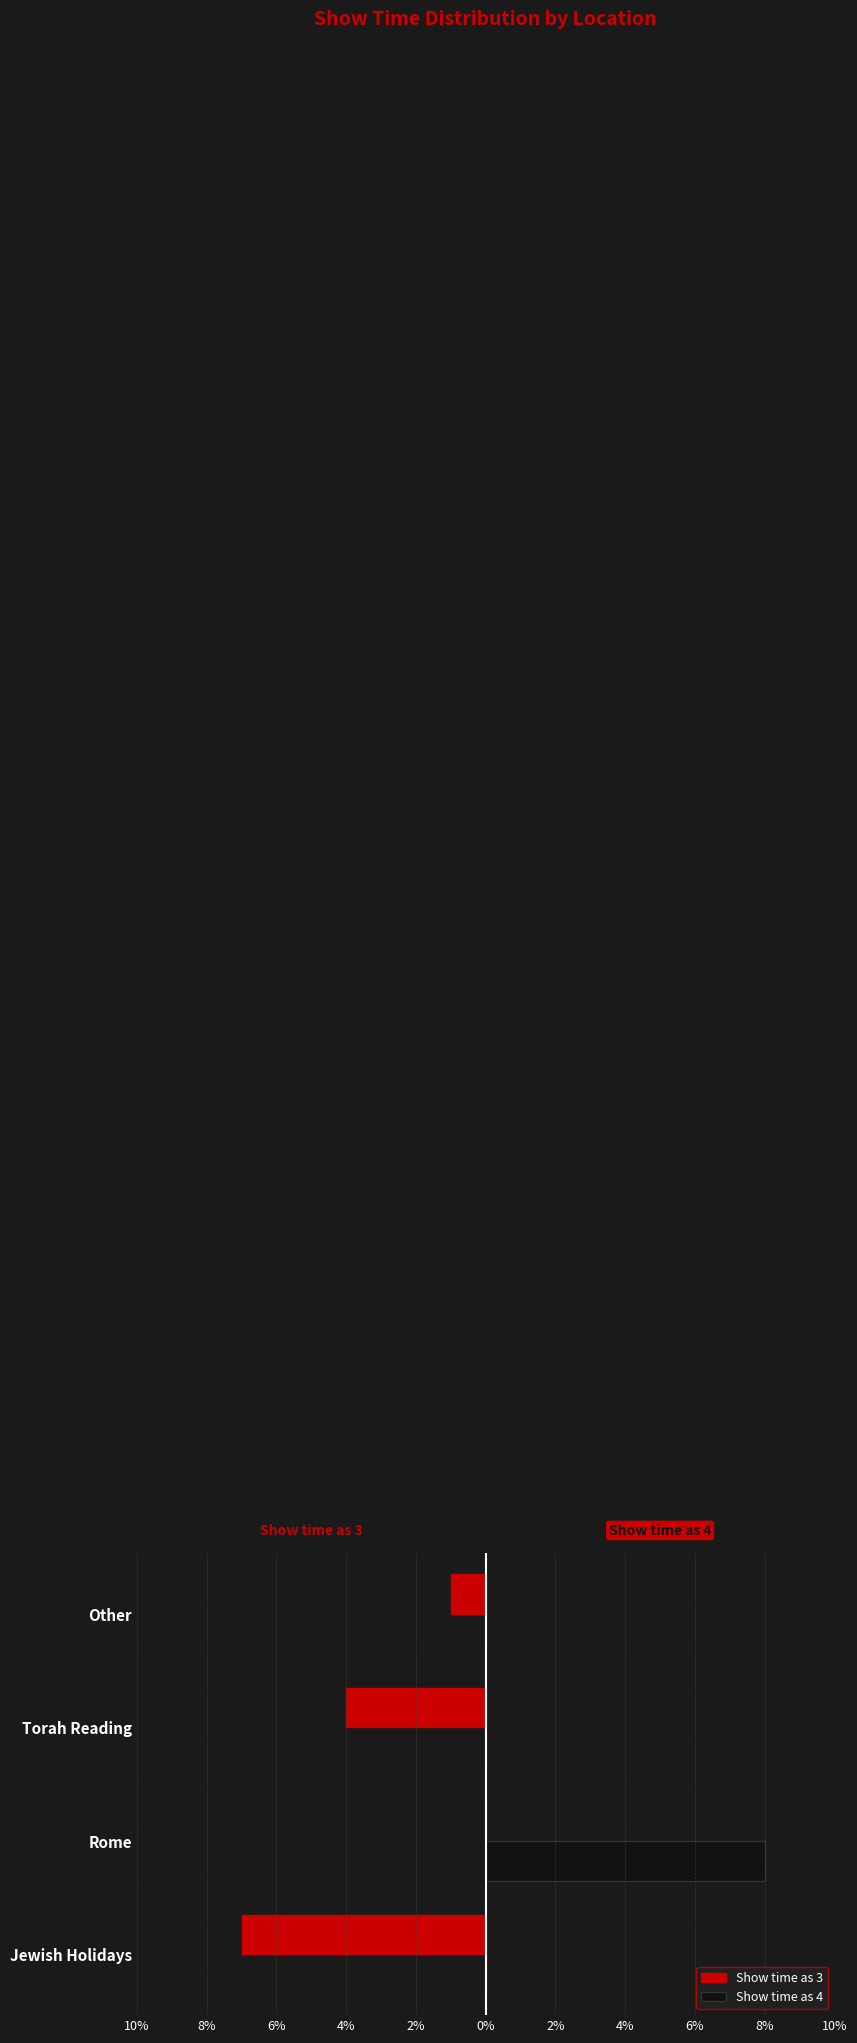

What are all the series names shown in the legend?

Show time as 3, Show time as 4